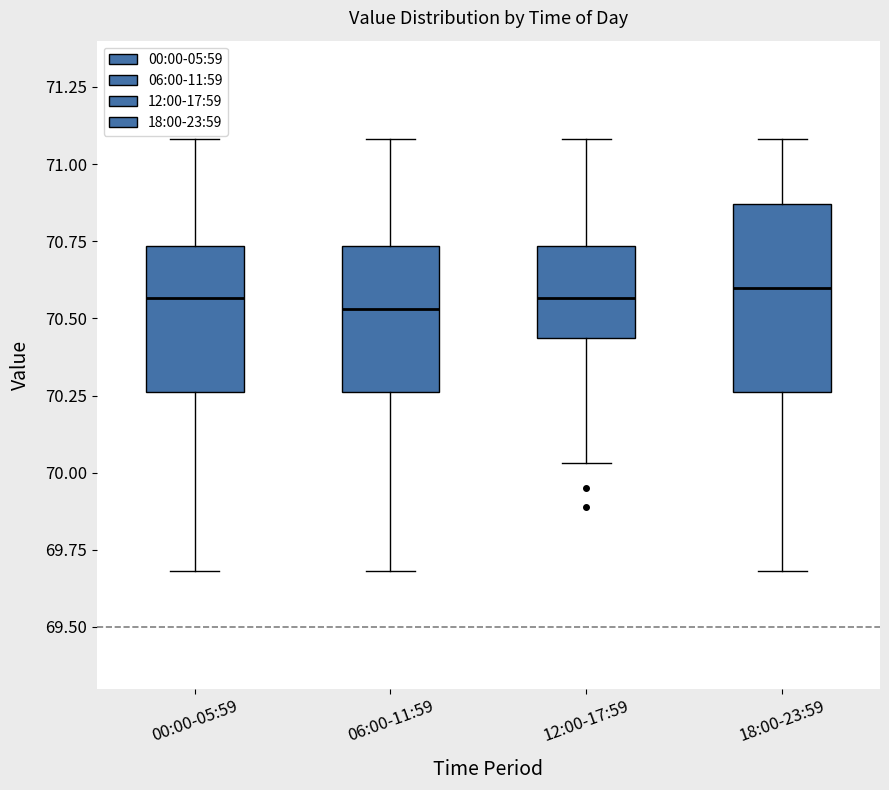

Where is the lower edge of the box for 18:00-23:59 on the y-axis? The values are not printed on the chart, so give them approximately, as read against the axis.

70.25